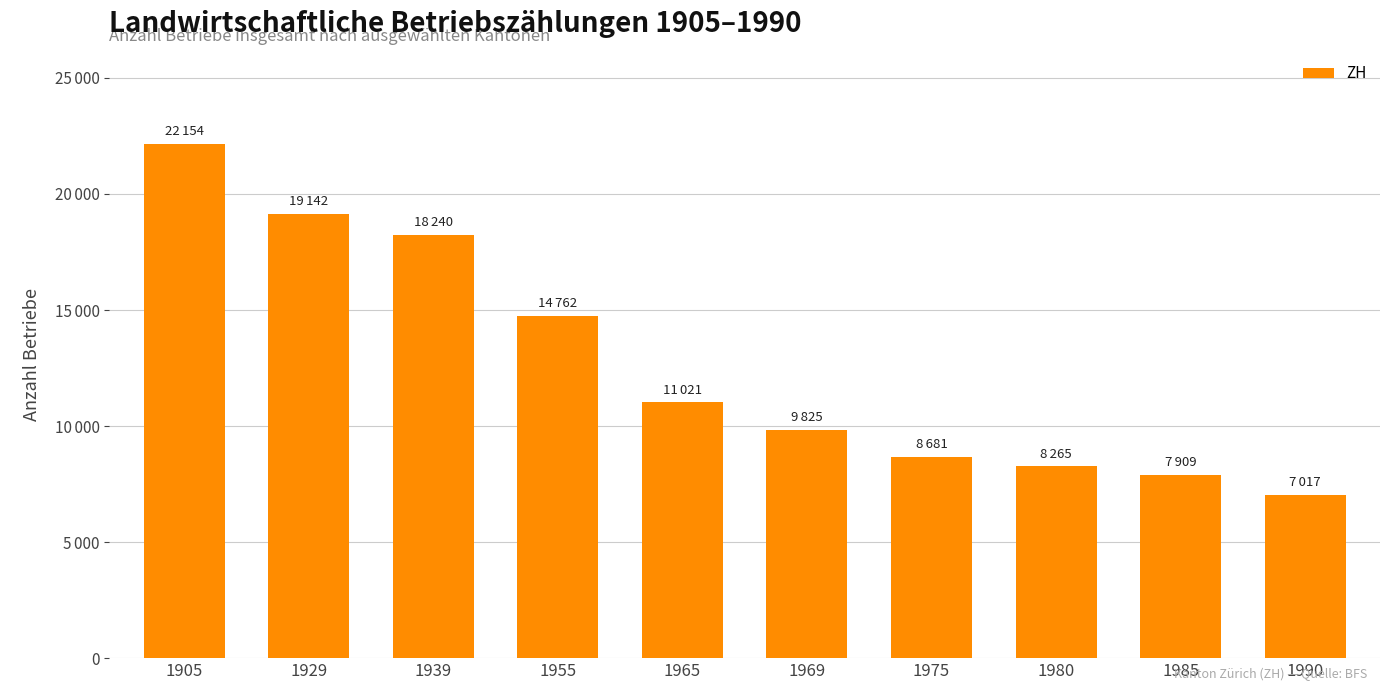

Does the chart contain any negative values?

No